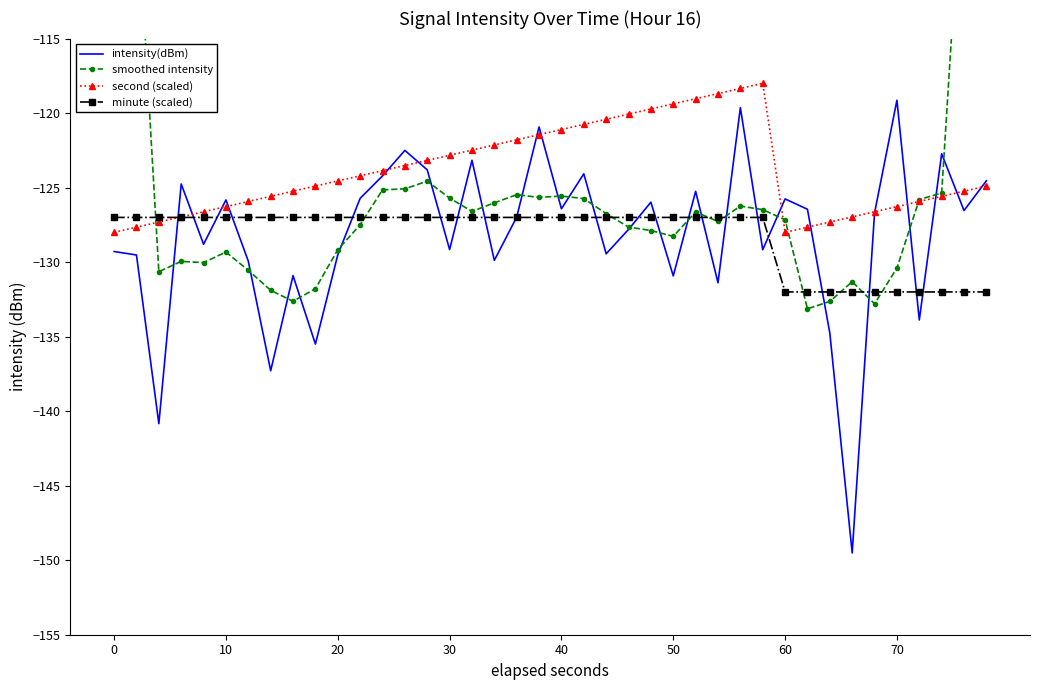

True or false: minute (scaled) has a value of -58.5 at 60.

False